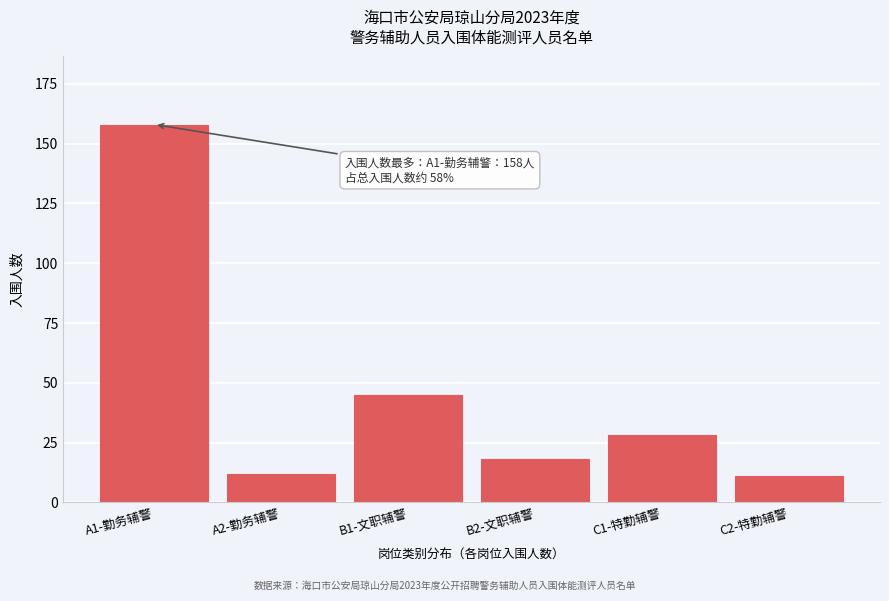

Reading left to right, list all the values displayed in this chart.

158	12	45	18	28	11